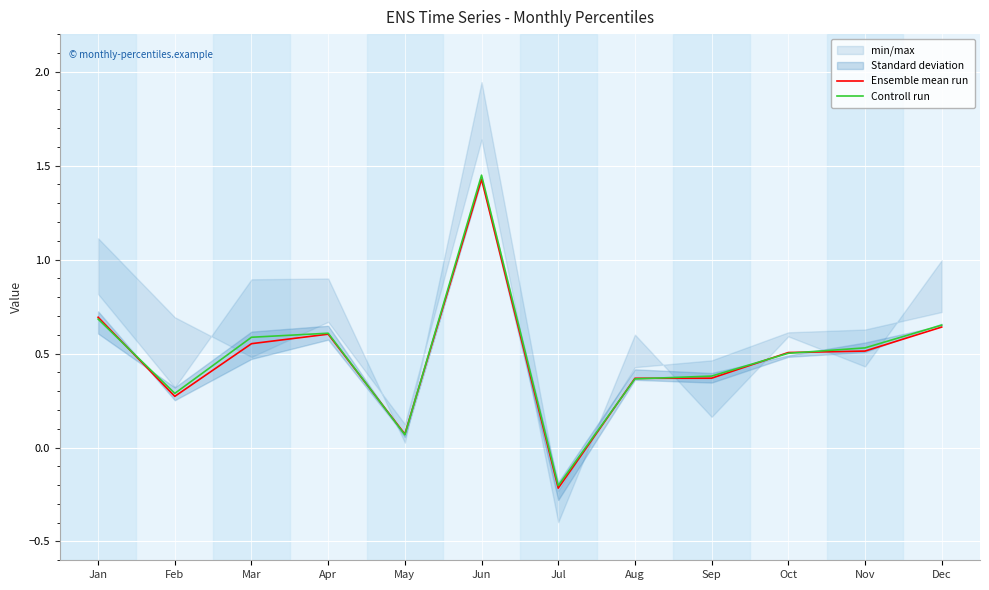

How many lines are shown in the chart?

2